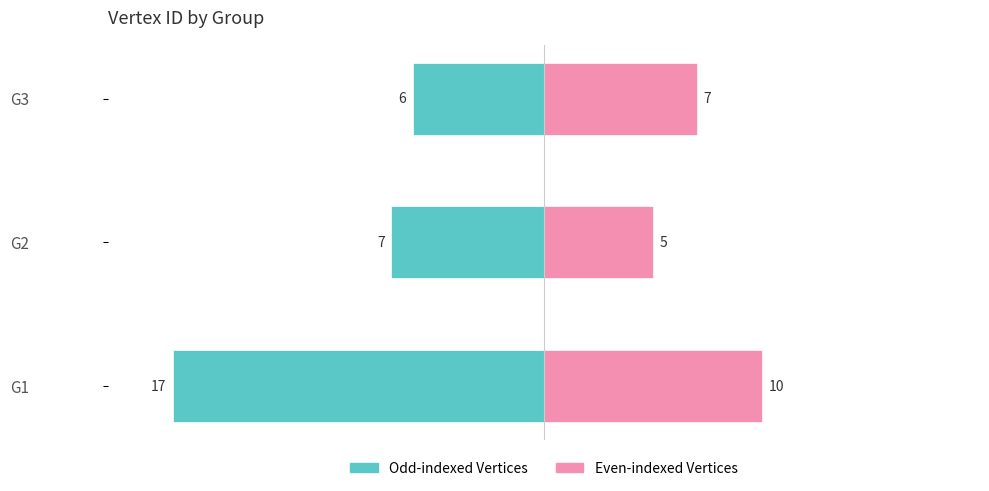

Between G3 and G1, which is larger?

G3